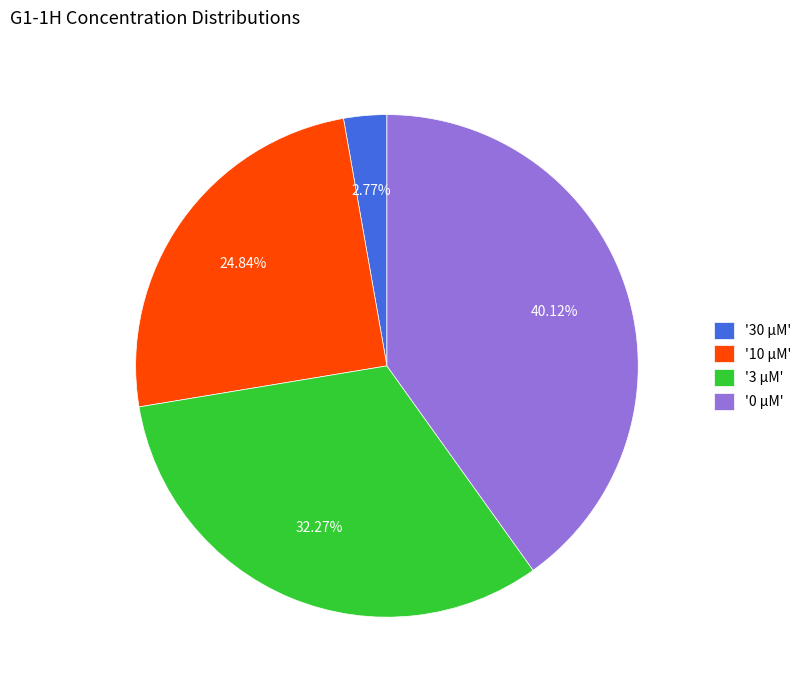

What is the ratio of the value at '0 µM' to the value at '30 µM'?

14.5